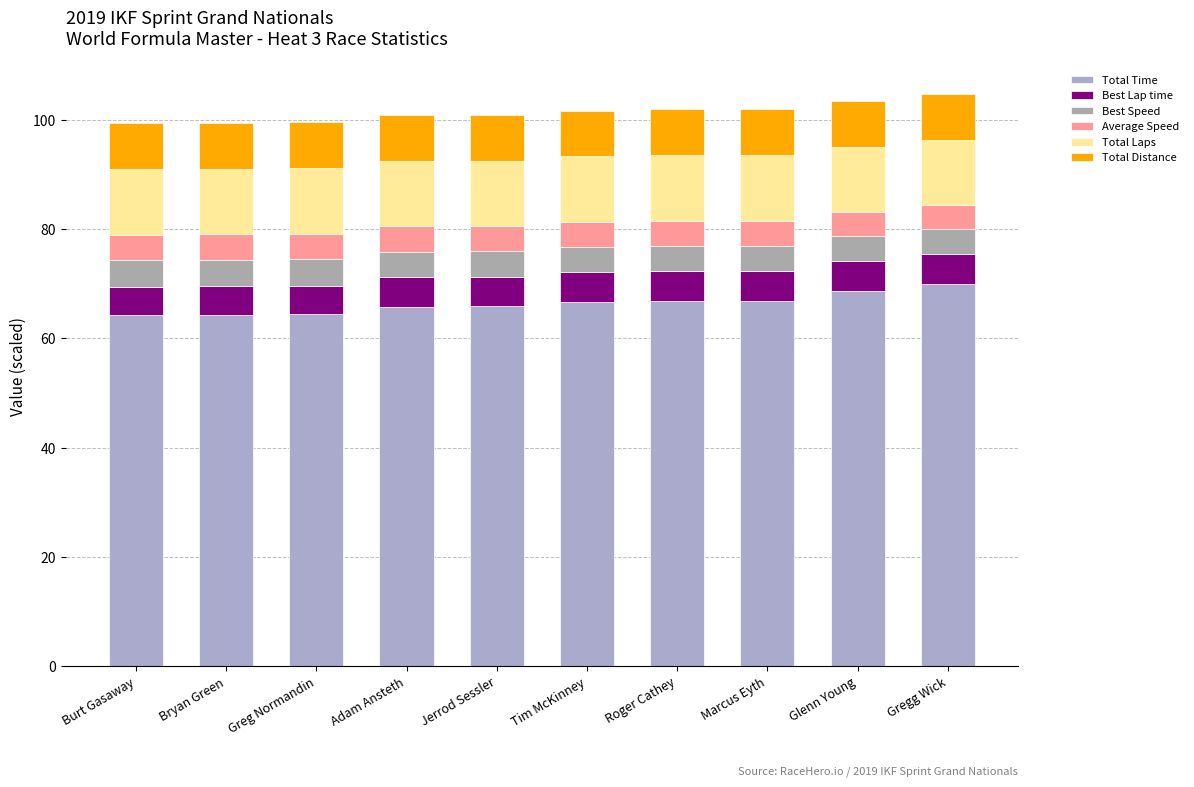

At which label is Total Time closest to 67?

Marcus Eyth